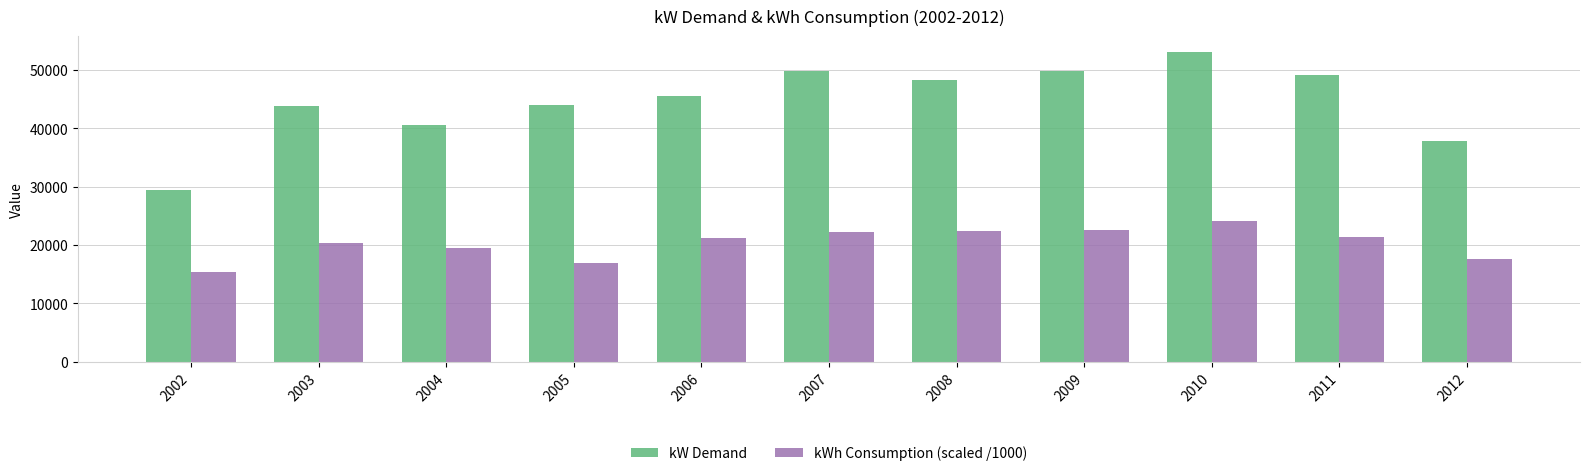

Which series has the widest spread of values?

kW Demand